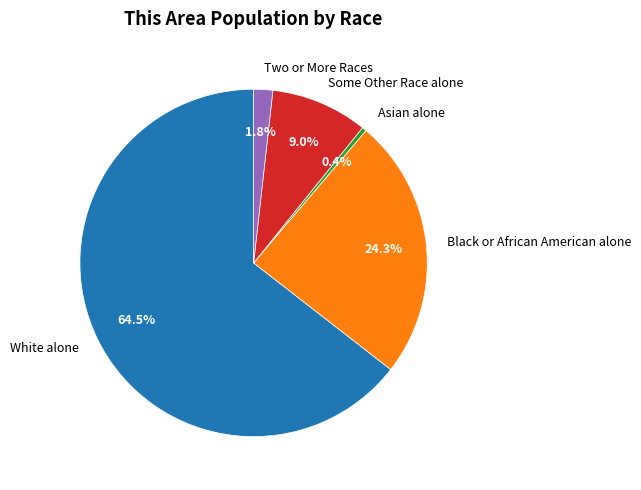

How many slices are in this pie chart?

5